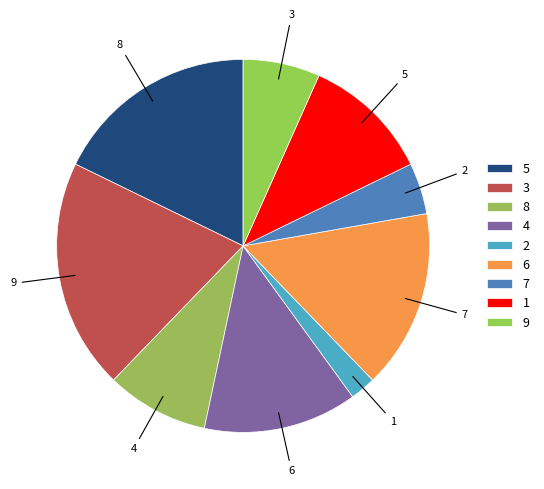

To the nearest percent, what percentage of the pie is 4?

13%